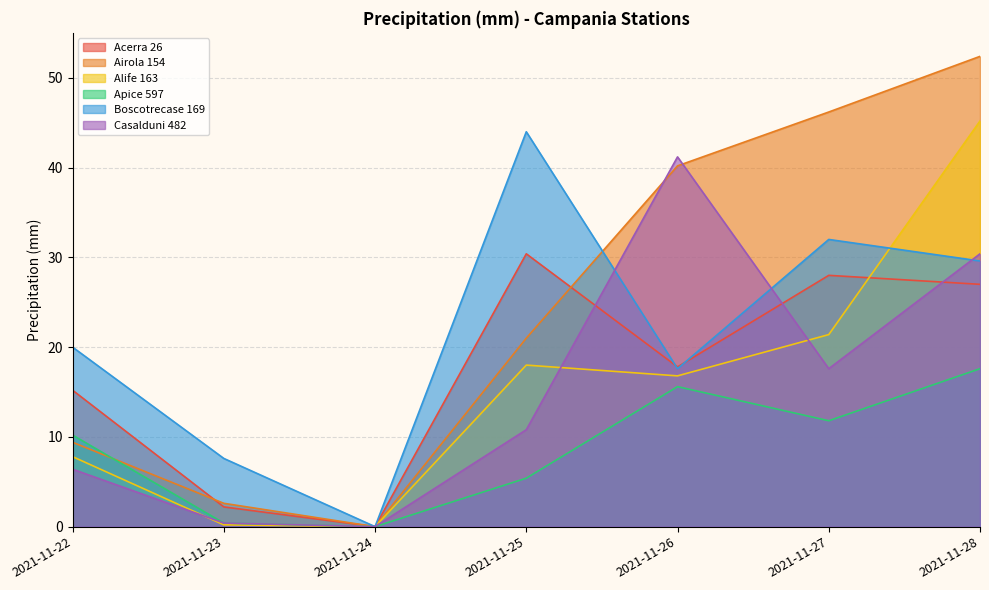

Reading right to left, transcribe all the data shown in this chart.

Acerra 26: 2021-11-28=27.0	2021-11-27=28.0	2021-11-26=17.8	2021-11-25=30.4	2021-11-24=0.0	2021-11-23=2.2	2021-11-22=15.2
Airola 154: 2021-11-28=52.4	2021-11-27=46.2	2021-11-26=40.2	2021-11-25=21.0	2021-11-24=0.0	2021-11-23=2.6	2021-11-22=9.4
Alife 163: 2021-11-28=45.2	2021-11-27=21.4	2021-11-26=16.8	2021-11-25=18.0	2021-11-24=0.0	2021-11-23=0.2	2021-11-22=7.8
Apice 597: 2021-11-28=17.6	2021-11-27=11.8	2021-11-26=15.6	2021-11-25=5.4	2021-11-24=0.0	2021-11-23=0.4	2021-11-22=10.2
Boscotrecase 169: 2021-11-28=29.6	2021-11-27=32.0	2021-11-26=17.6	2021-11-25=44.0	2021-11-24=0.0	2021-11-23=7.6	2021-11-22=20.0
Casalduni 482: 2021-11-28=30.4	2021-11-27=17.6	2021-11-26=41.2	2021-11-25=10.8	2021-11-24=0.0	2021-11-23=0.4	2021-11-22=6.4